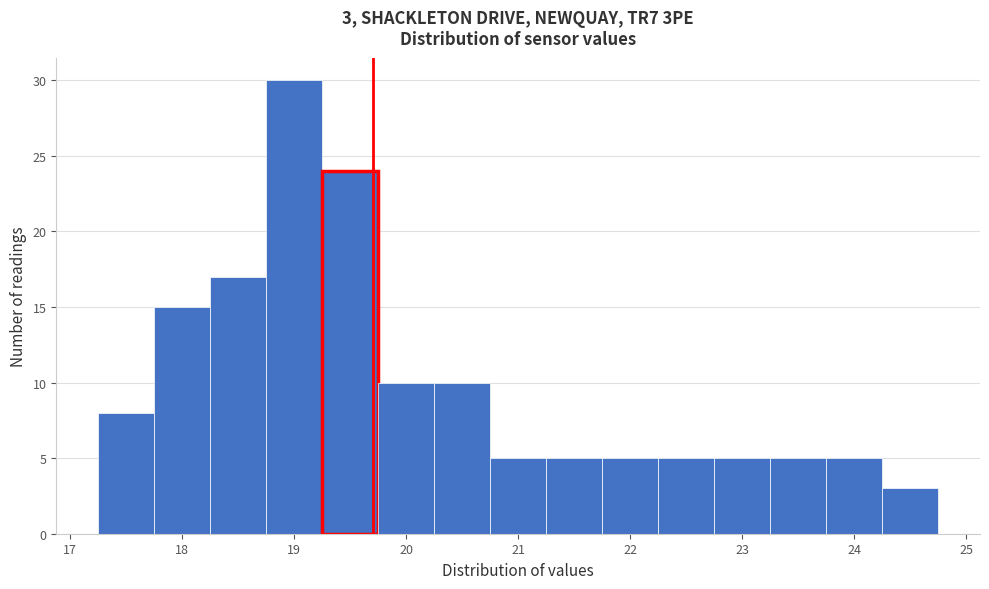

Over which range of the x-axis is the bar tallest?

18.75 to 19.25